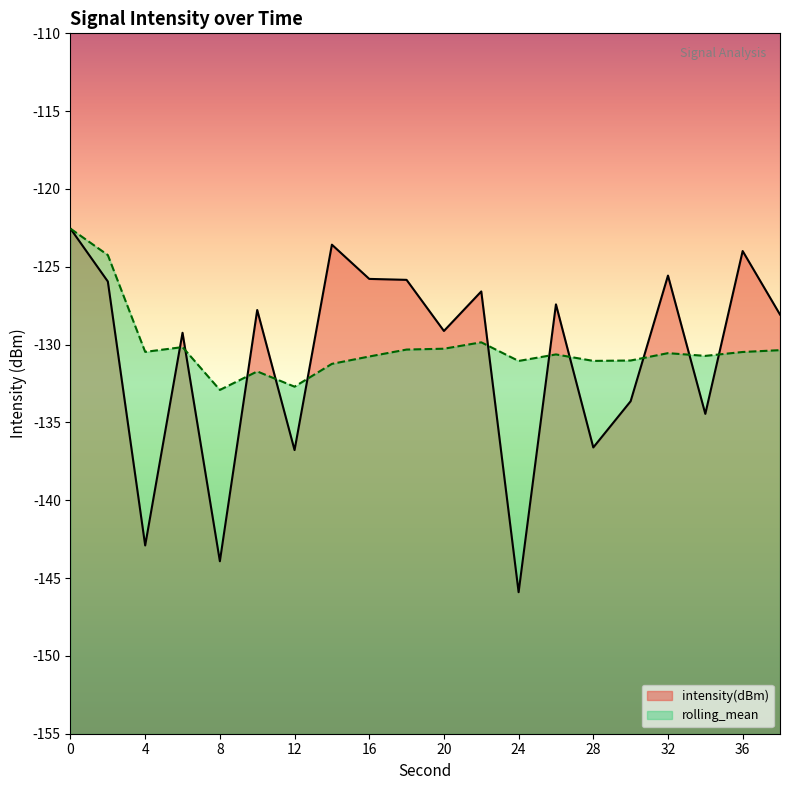

What is the difference between the maximum and minimum values in the intensity(dBm) series?

23.4